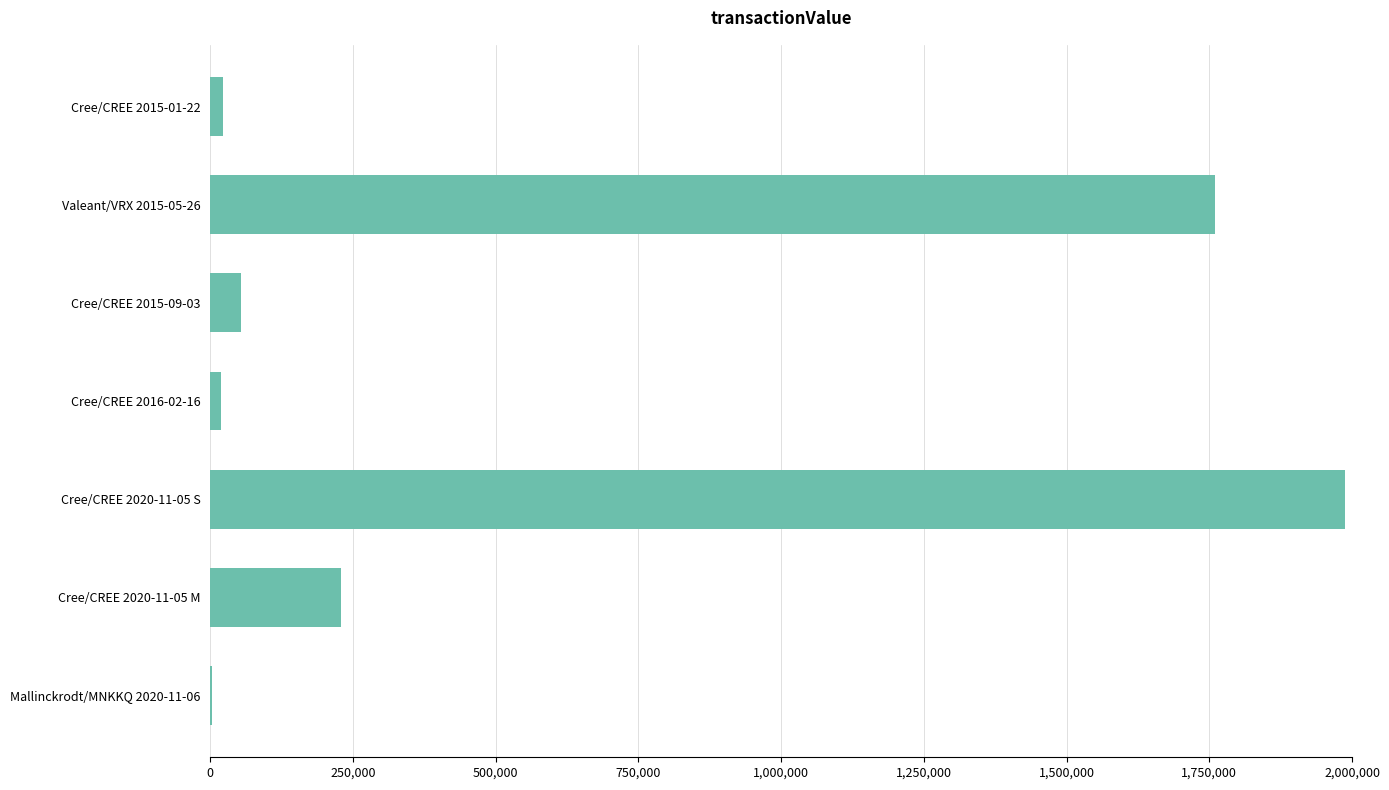

The value at Valeant/VRX 2015-05-26 is 2923403. True or false?

False